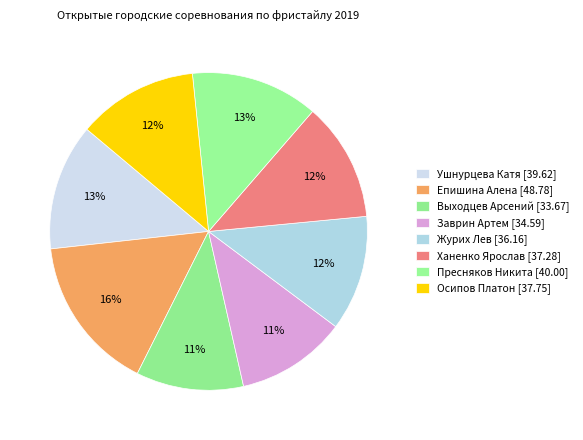

How many slices are in this pie chart?

8